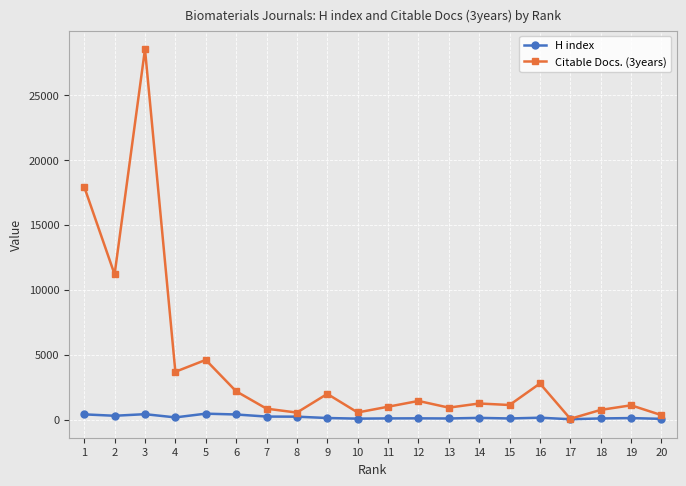

The value of Citable Docs. (3years) at 3 is 28518. True or false?

True